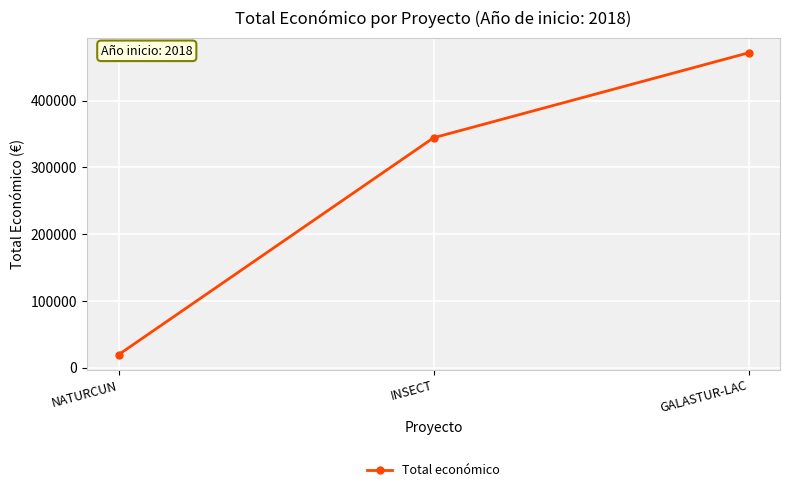

Rank the categories by value from highest to lowest.

GALASTUR-LAC, INSECT, NATURCUN